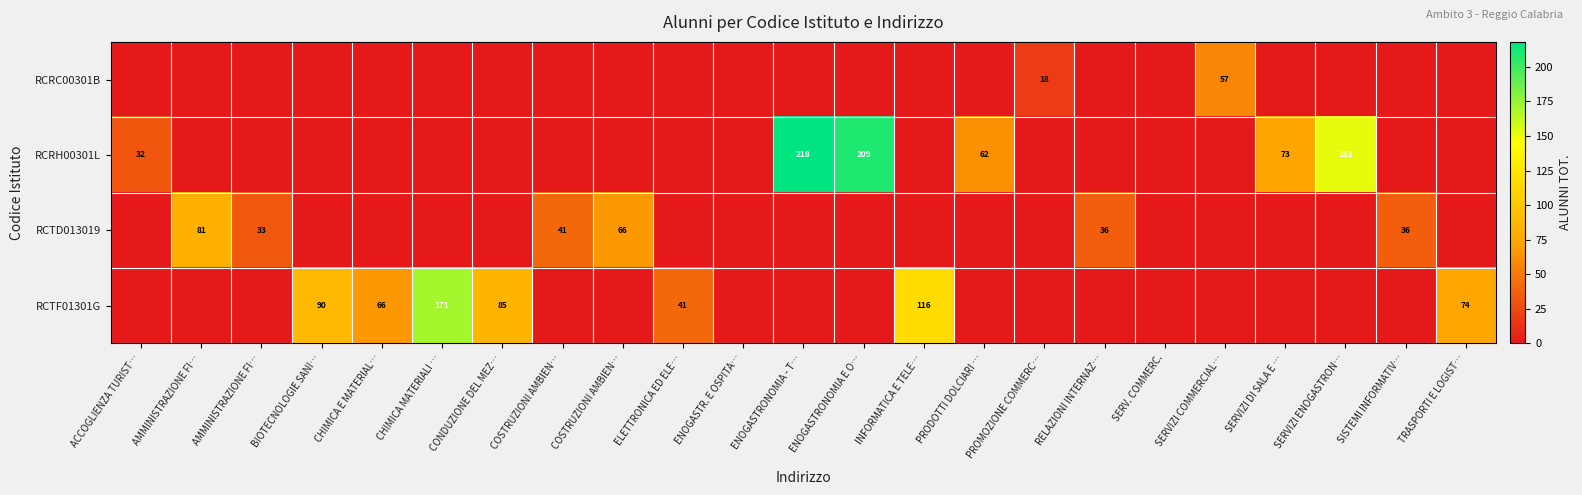

What is the spread (max minus min) of values at ELETTRONICA ED ELE…?

41